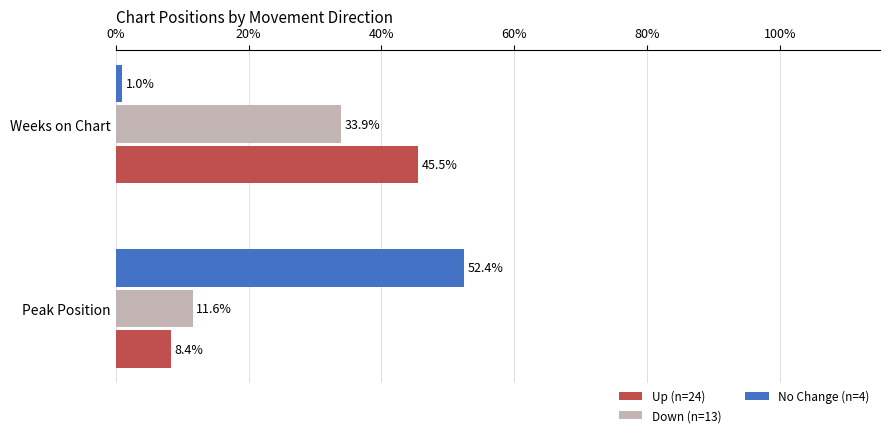

True or false: Down (n=13) has a value of 17.3 at Peak Position.

False